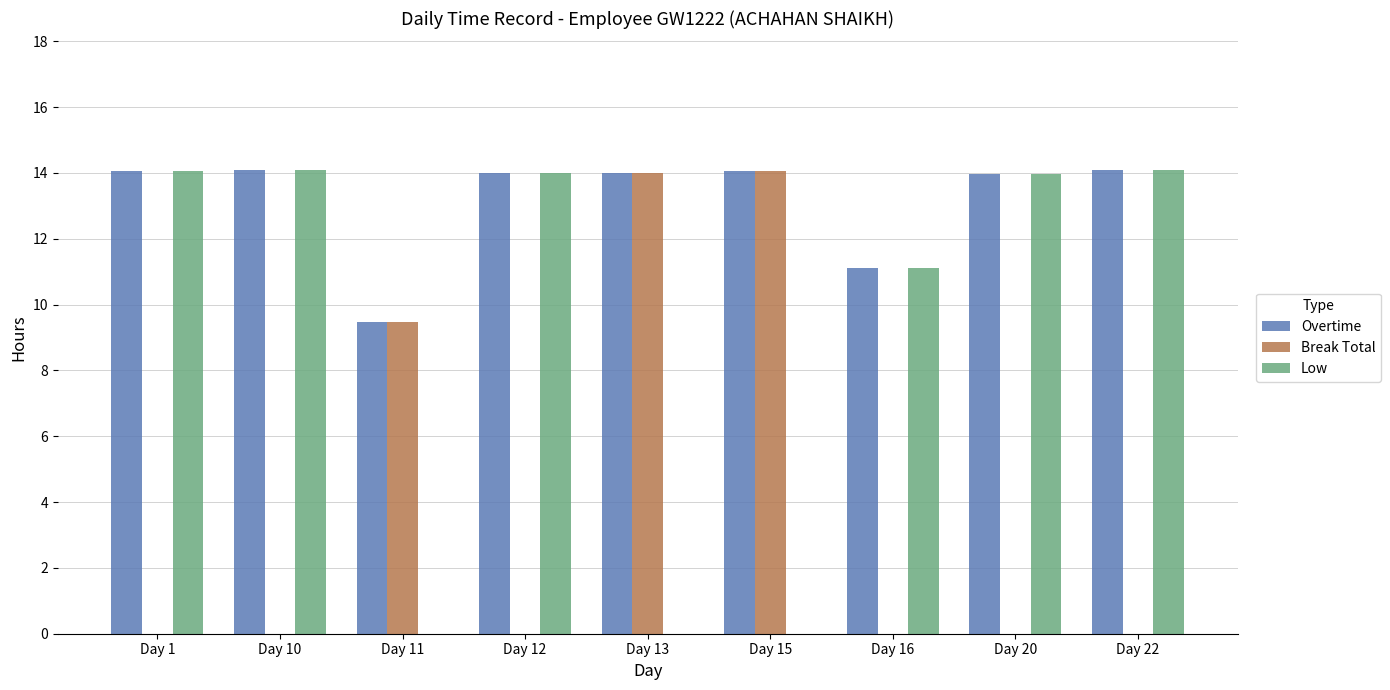

How many distinct data groups are displayed?

3